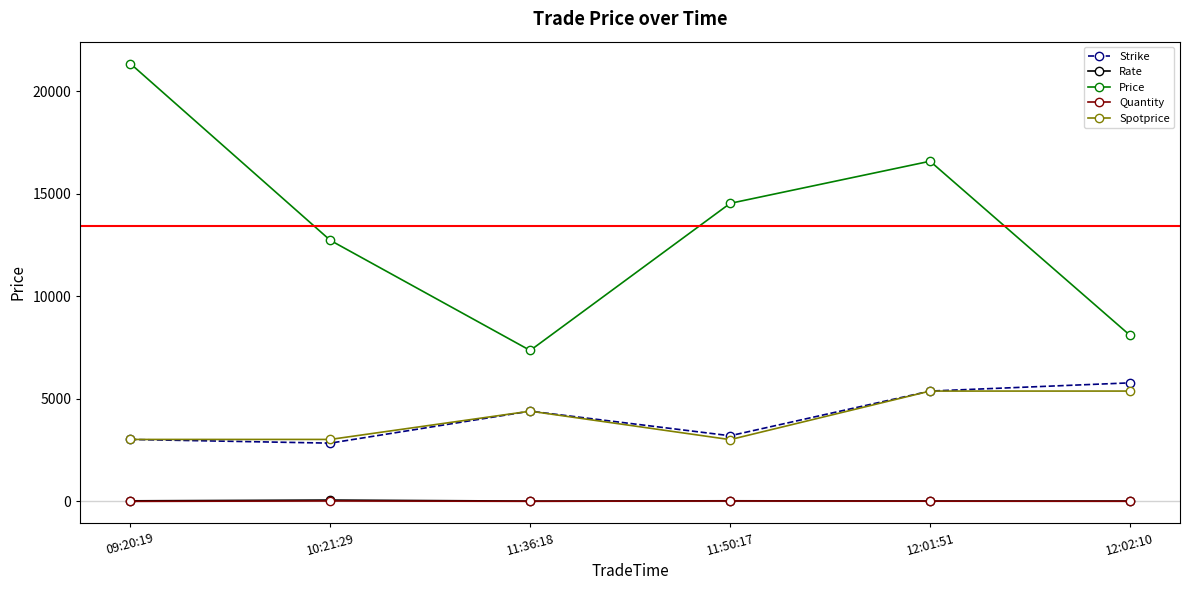

What is the average value of the Price series?

13444.2